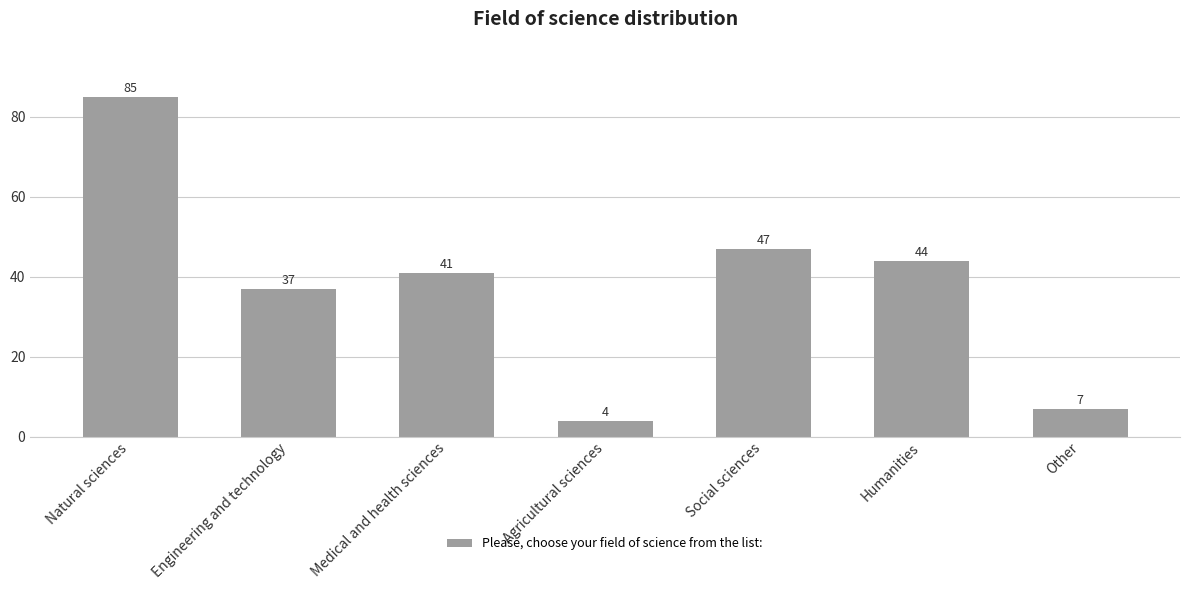

How many bars are there in total?

7